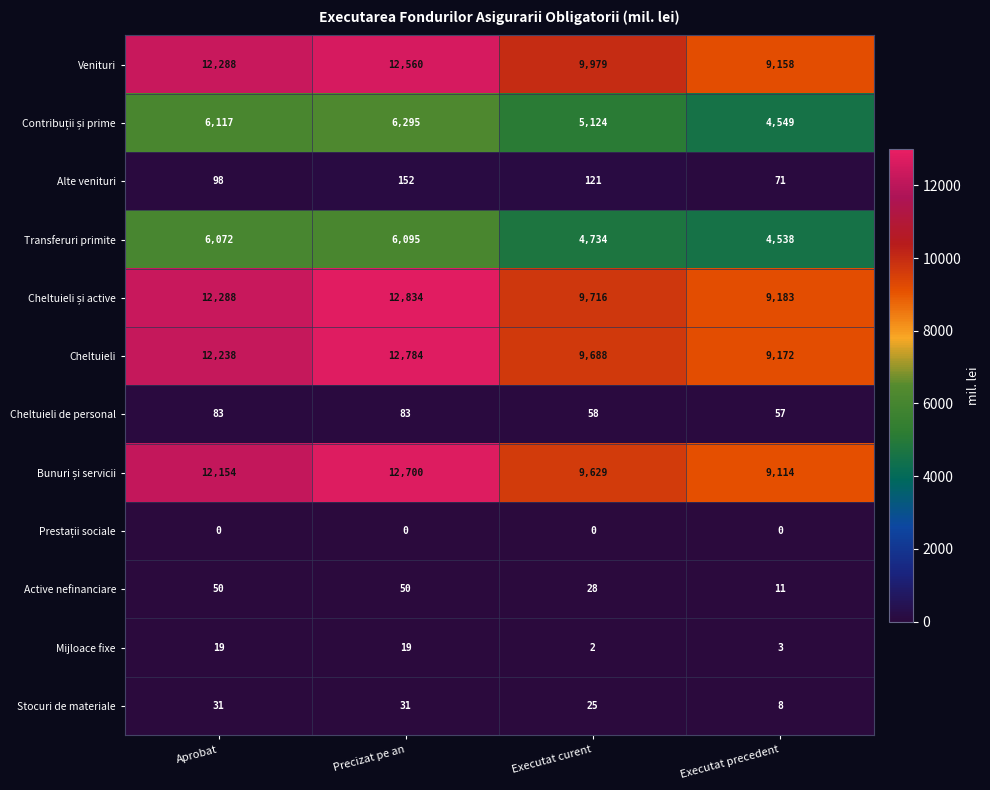

What is the difference between the Alte venituri values at Executat curent and Aprobat?

23